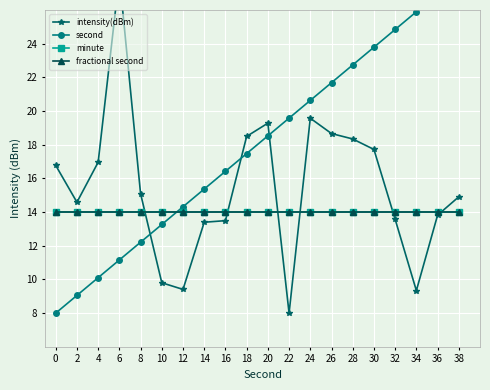

Reading left to right, extract all data points from this chart.

intensity(dBm): 16.8	14.6	17.0	28.0	15.1	9.8	9.4	13.4	13.5	18.5	19.3	8.0	19.6	18.7	18.3	17.7	13.6	9.3	13.8	14.9
second: 8.0	9.1	10.1	11.2	12.2	13.3	14.3	15.4	16.4	17.5	18.5	19.6	20.6	21.7	22.7	23.8	24.8	25.9	26.9	28.0
minute: 14.0	14.0	14.0	14.0	14.0	14.0	14.0	14.0	14.0	14.0	14.0	14.0	14.0	14.0	14.0	14.0	14.0	14.0	14.0	14.0
fractional second: 14.0	14.0	14.0	14.0	14.0	14.0	14.0	14.0	14.0	14.0	14.0	14.0	14.0	14.0	14.0	14.0	14.0	14.0	14.0	14.0